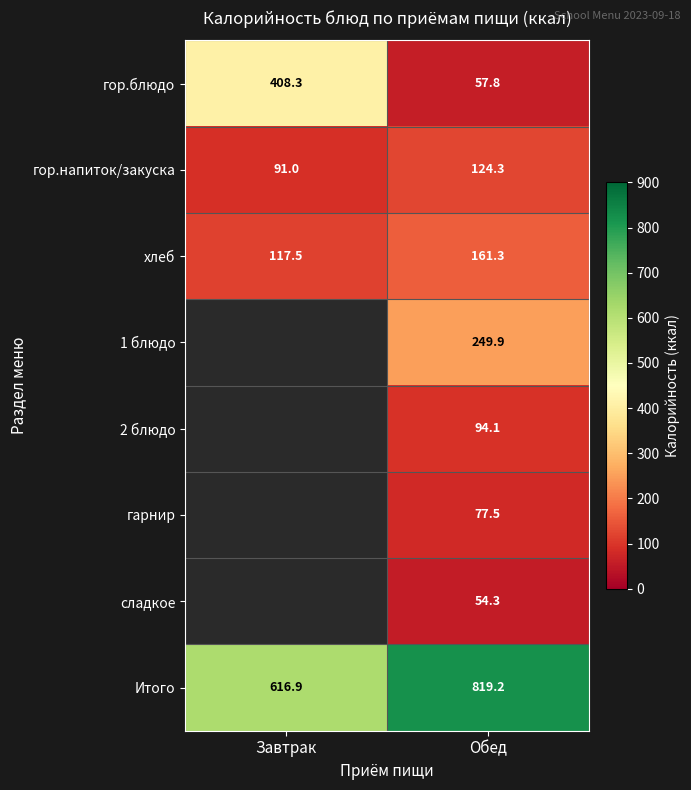

What is the maximum value shown in the chart?

819.2